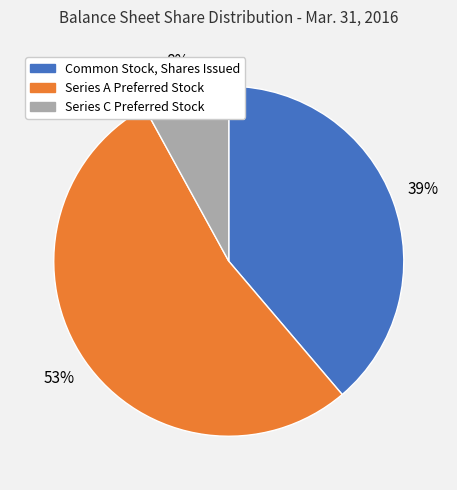

To the nearest percent, what is the average slice percentage?

33%